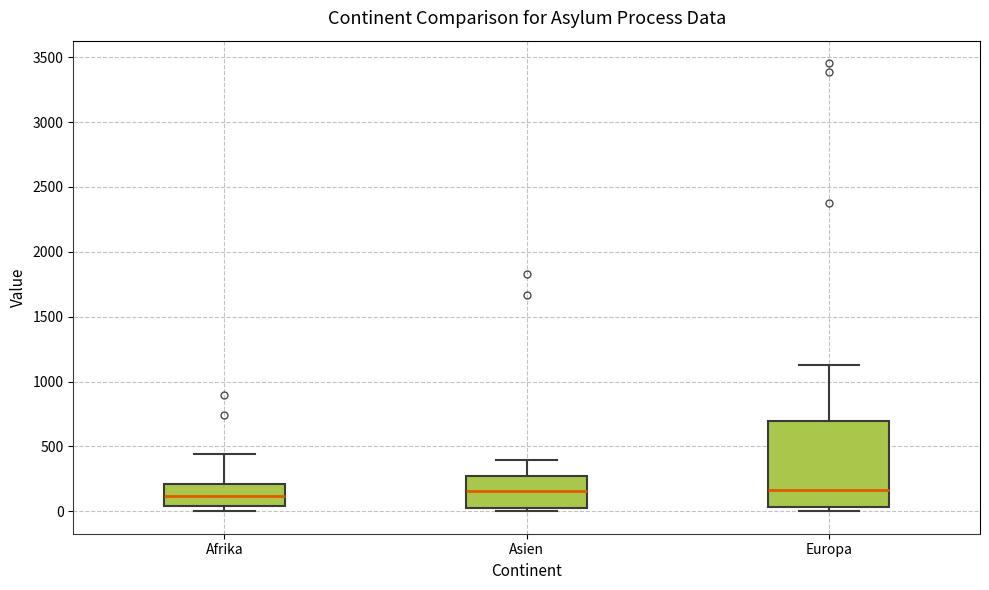

Reading left to right, transcribe this box plot: for each box, give where its median line is, the range the box spans, and where its two whiskers end, as read against the y-axis. The values are not printed on the chart, so give them approximately, as read against the axis.

Afrika: median 100, box 50 to 200, whiskers 0 to 450
Asien: median 150, box 50 to 250, whiskers 0 to 400
Europa: median 150, box 50 to 700, whiskers 0 to 1150